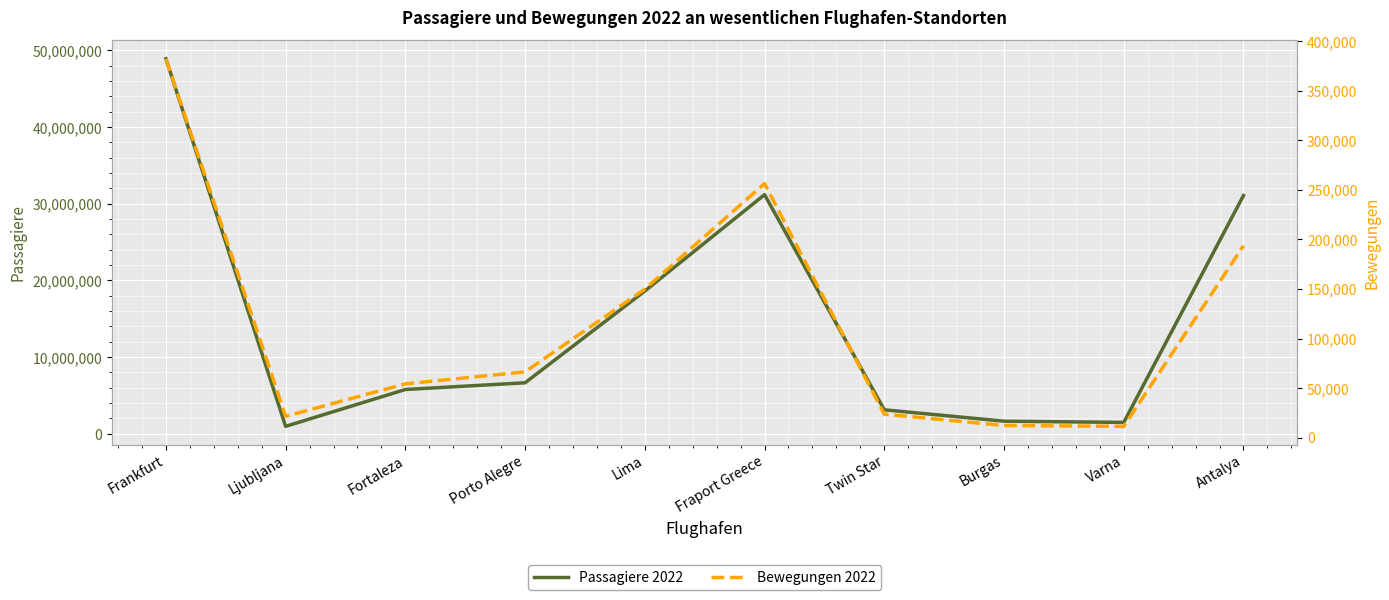

What is the label of the 1st point from the left?

Frankfurt